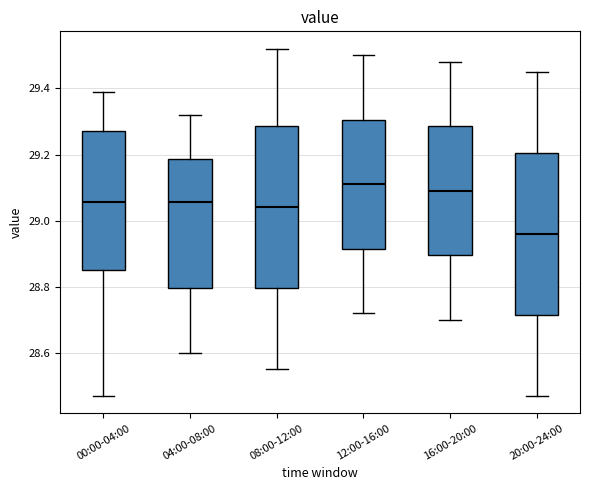

Reading left to right, read every box against the y-axis: the position of its median line, the range the box covers, and the ends of its whiskers. The values are not printed on the chart, so give them approximately, as read against the axis.

00:00-04:00: median 29.06, box 28.86 to 29.28, whiskers 28.48 to 29.40
04:00-08:00: median 29.06, box 28.80 to 29.18, whiskers 28.60 to 29.32
08:00-12:00: median 29.04, box 28.80 to 29.28, whiskers 28.56 to 29.52
12:00-16:00: median 29.12, box 28.92 to 29.30, whiskers 28.72 to 29.50
16:00-20:00: median 29.10, box 28.90 to 29.28, whiskers 28.70 to 29.48
20:00-24:00: median 28.96, box 28.72 to 29.20, whiskers 28.48 to 29.46